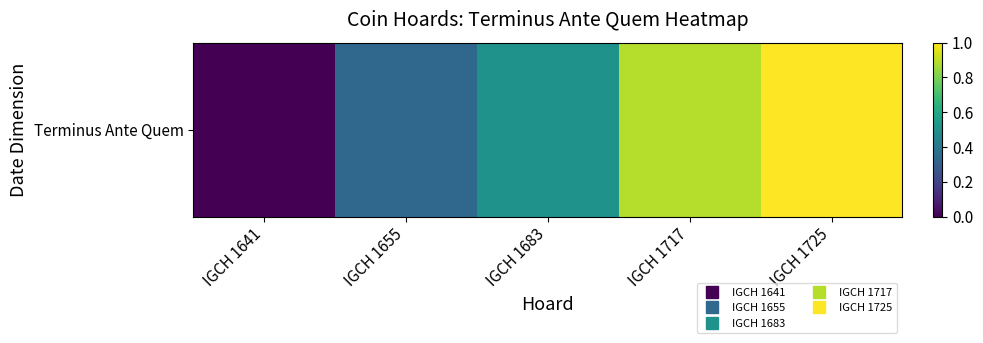

How many data points are above 0?

4